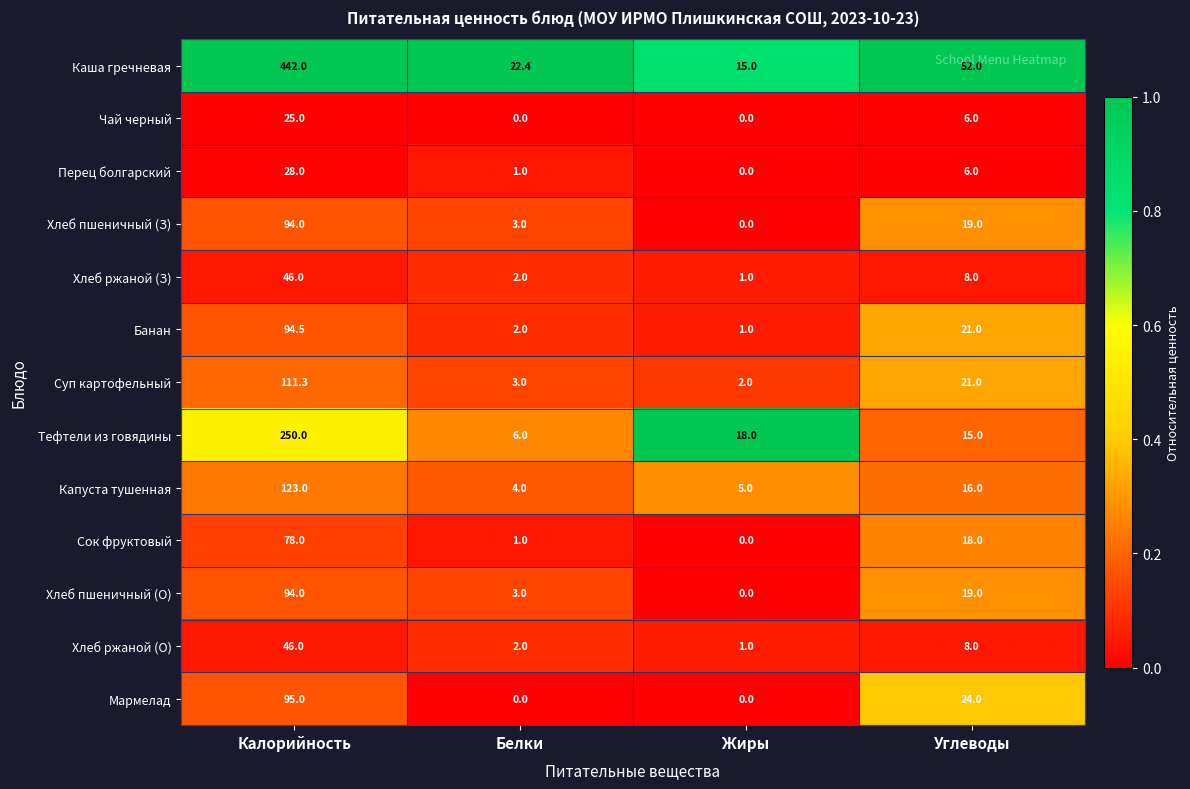

Count the number of data series in this chart.

13